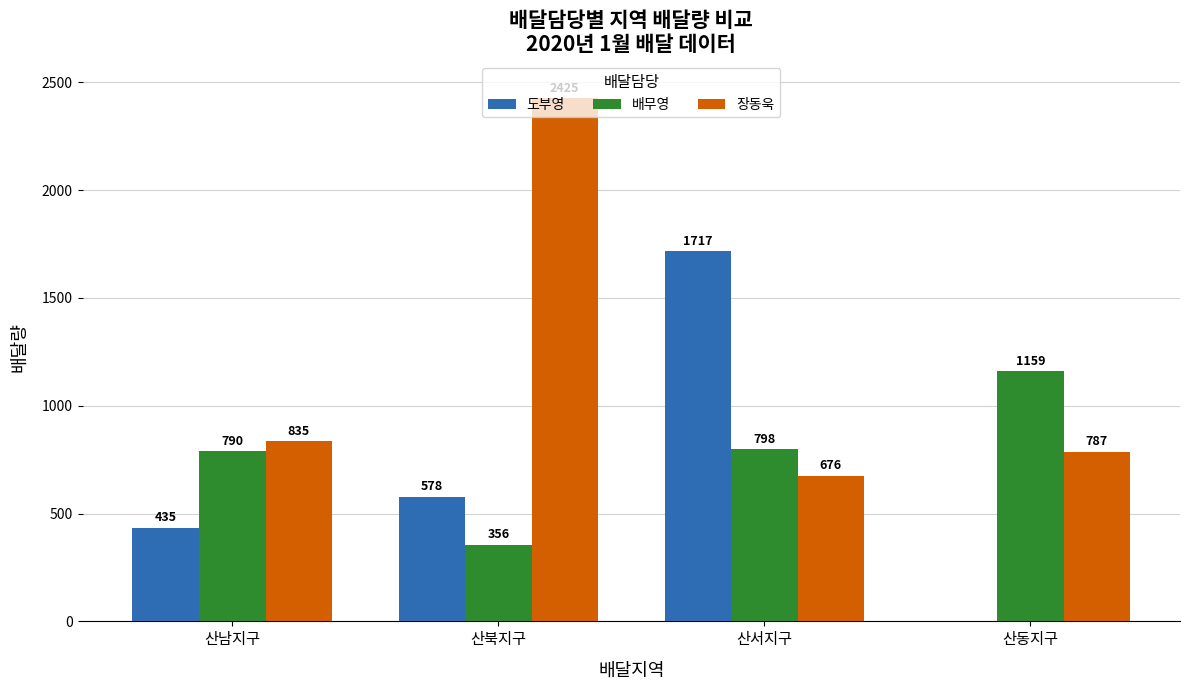

What is the total value across all series at 산북지구?

3359